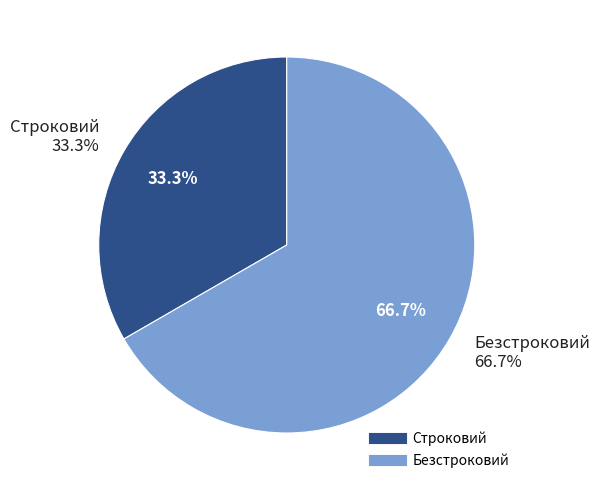

Combined, what portion of the pie is Безстроковий and Строковий?

100.0%